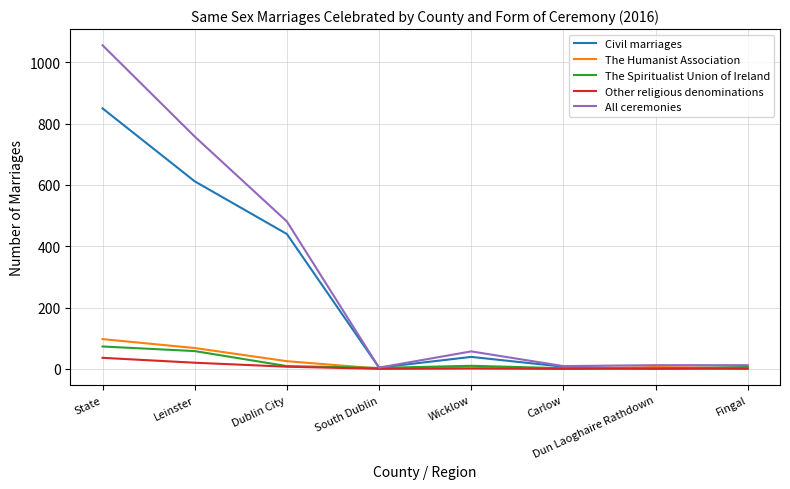

At which category is the sum across all series the highest?

State